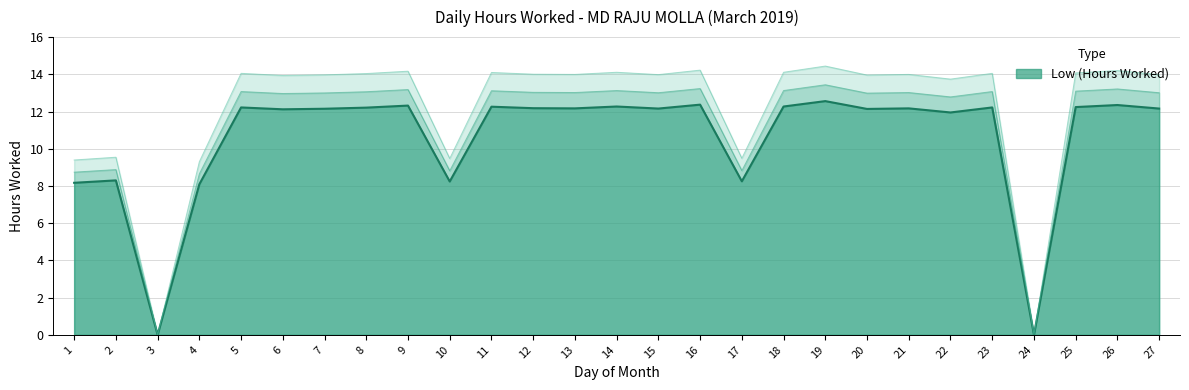

Where is the first local minimum?

3